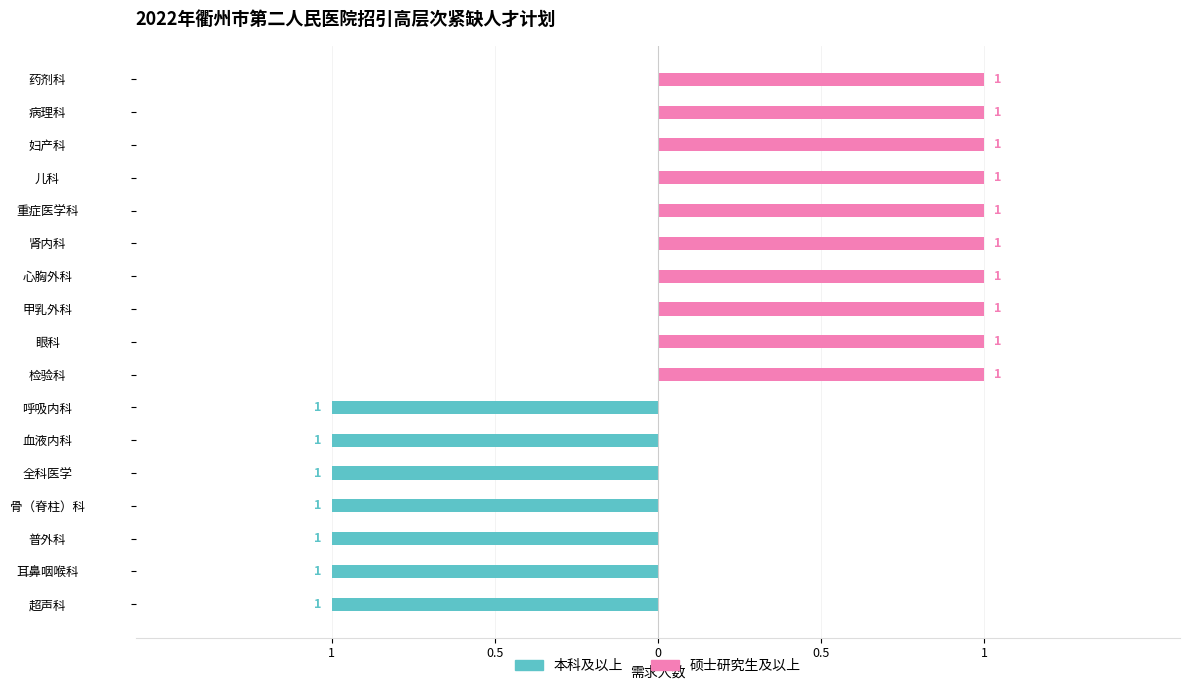

How many bars are there in total?

34